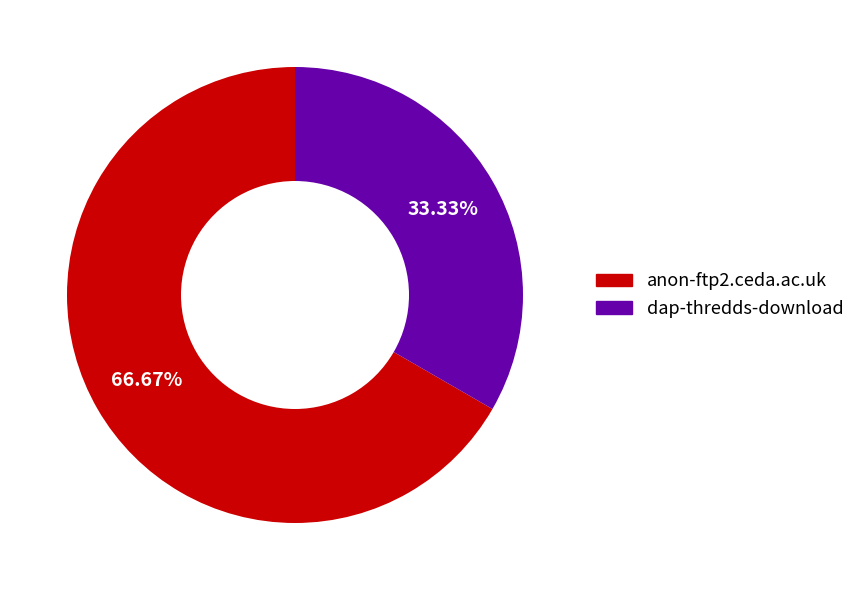

What percentage is the anon-ftp2.ceda.ac.uk slice, to the nearest percent?

67%